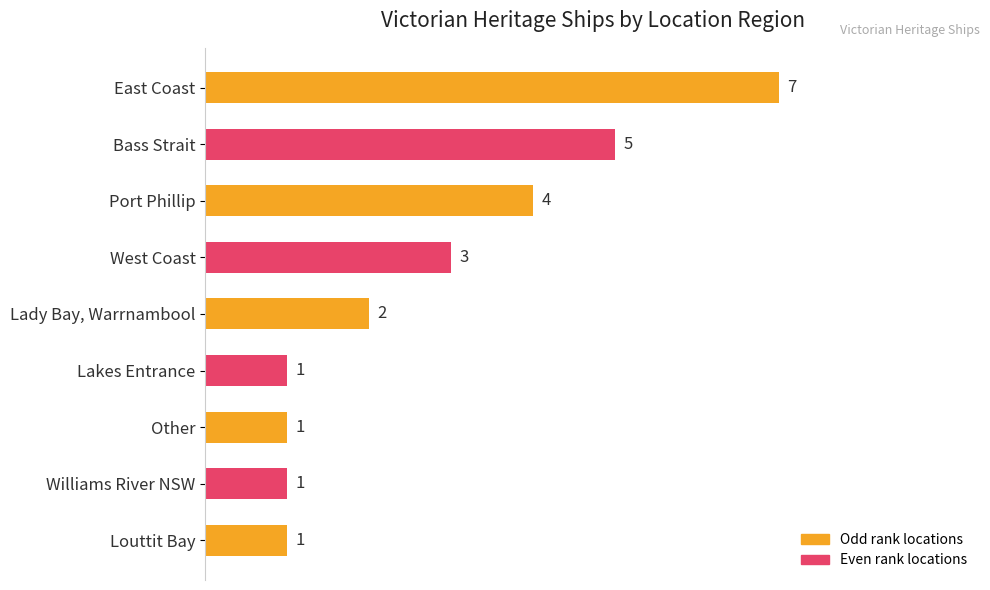

True or false: the data shows 8 at Bass Strait.

False